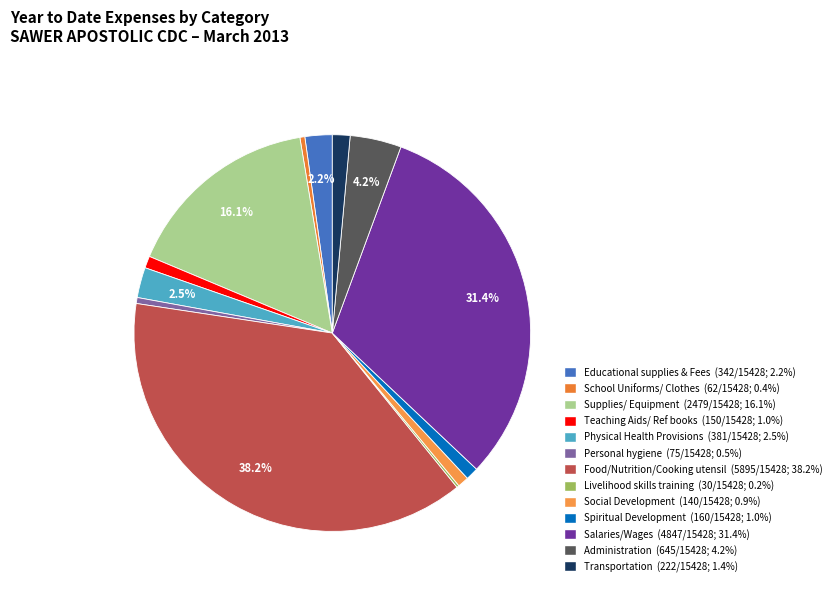

Count the number of slices in the pie.

13